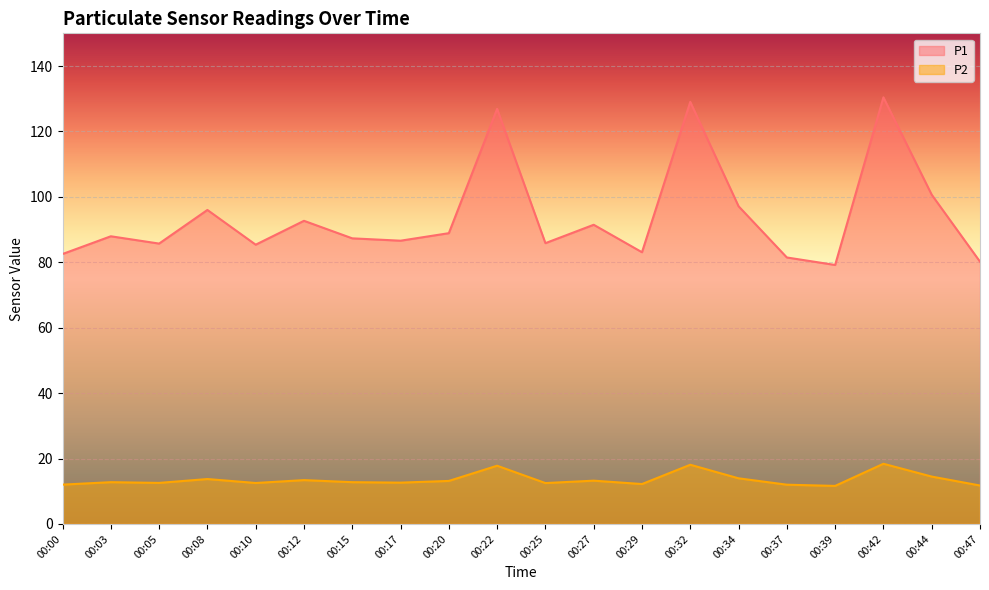

How many data points in P2 are less than 12?

2